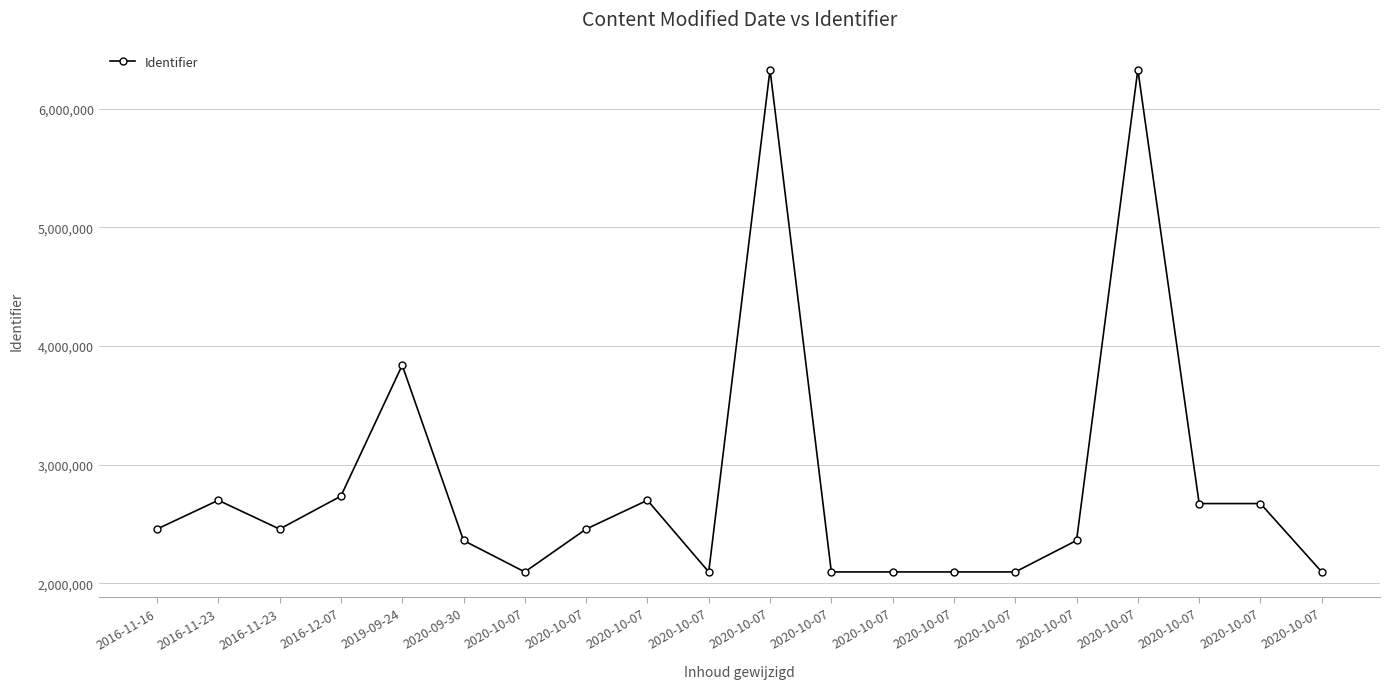

How many lines are shown in the chart?

1